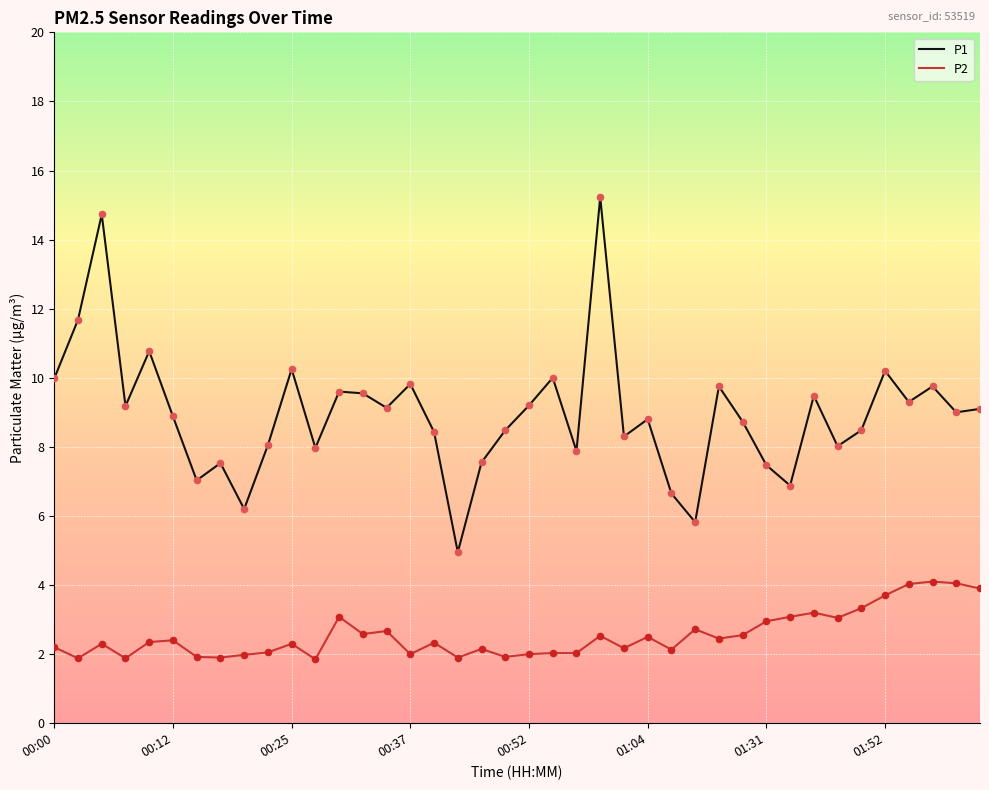

Which series has the largest range (max minus min)?

P1